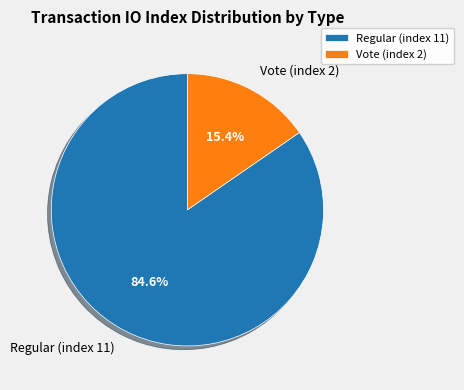

True or false: Vote (index 2) accounts for 5% of the total.

False